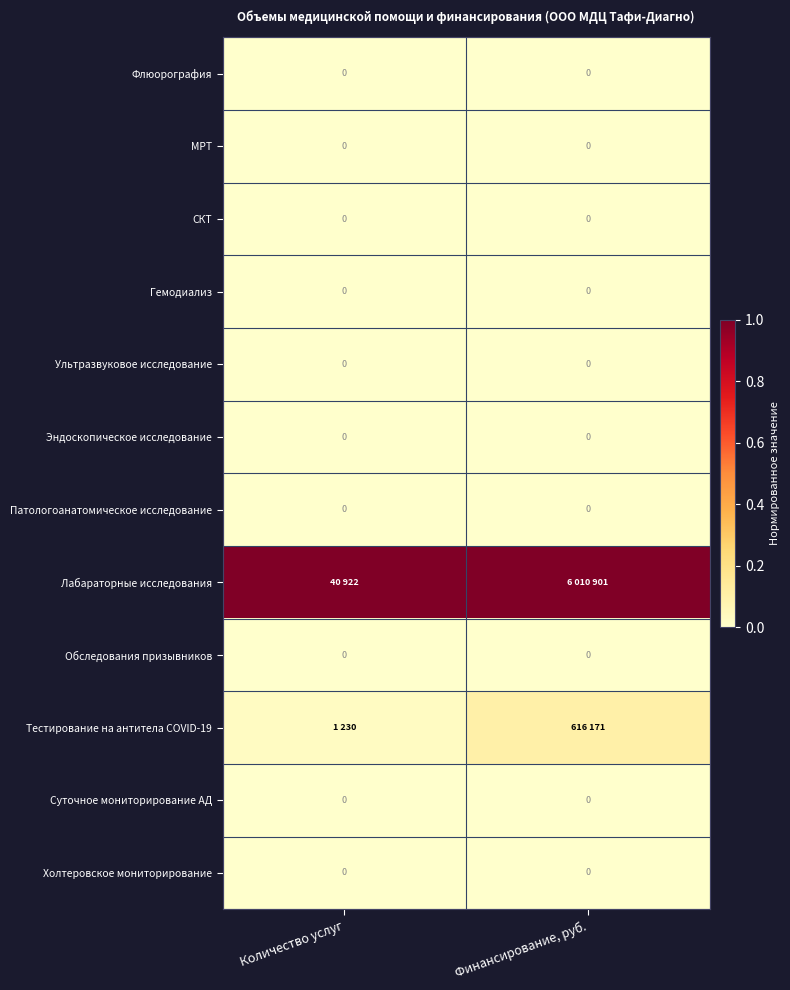

Rank the series at Финансирование, руб. from highest to lowest value.

Лабараторные исследования, Тестирование на антитела COVID-19, Флюорография, МРТ, СКТ, Гемодиализ, Ультразвуковое исследование, Эндоскопическое исследование, Патологоанатомическое исследование, Обследования призывников, Суточное мониторирование АД, Холтеровское мониторирование